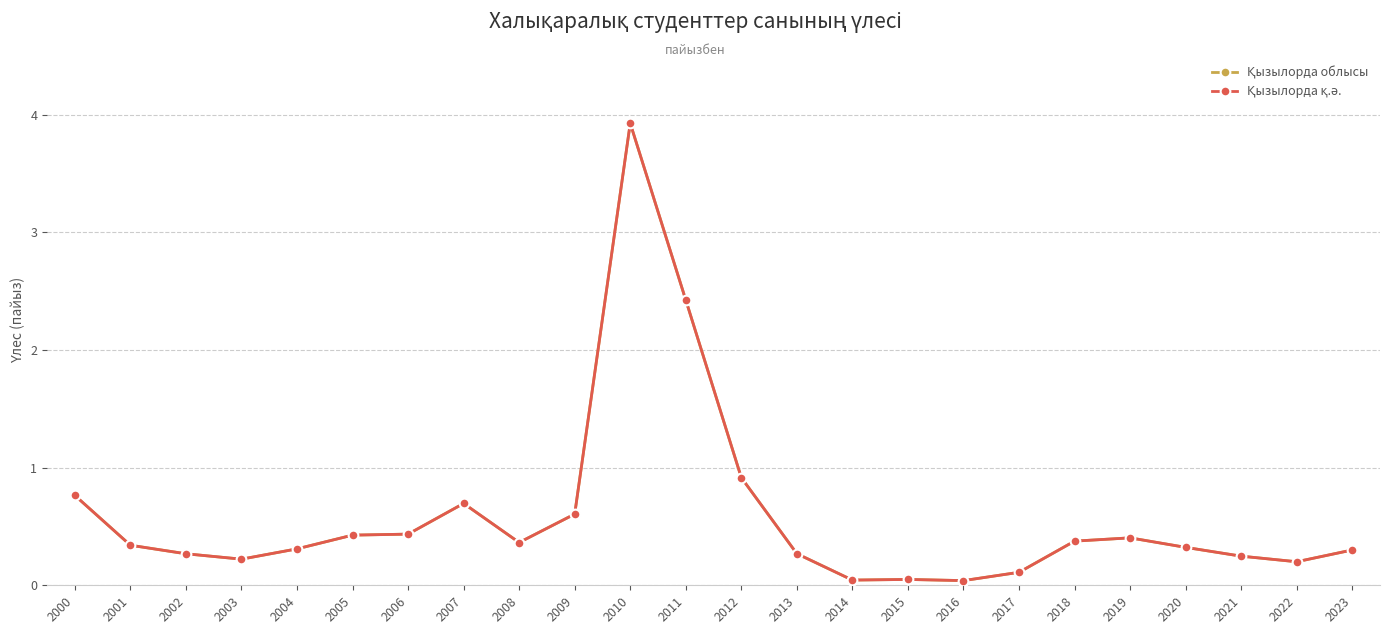

Does the chart have visible grid lines?

Yes